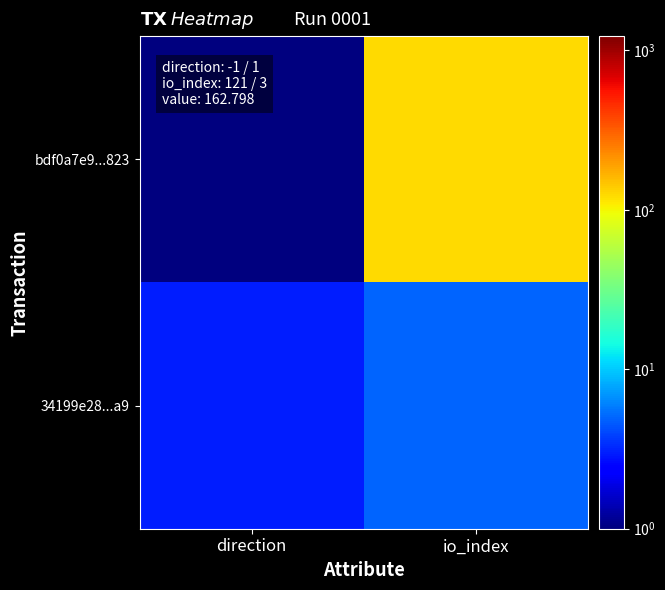

At which category is the sum across all series the highest?

io_index